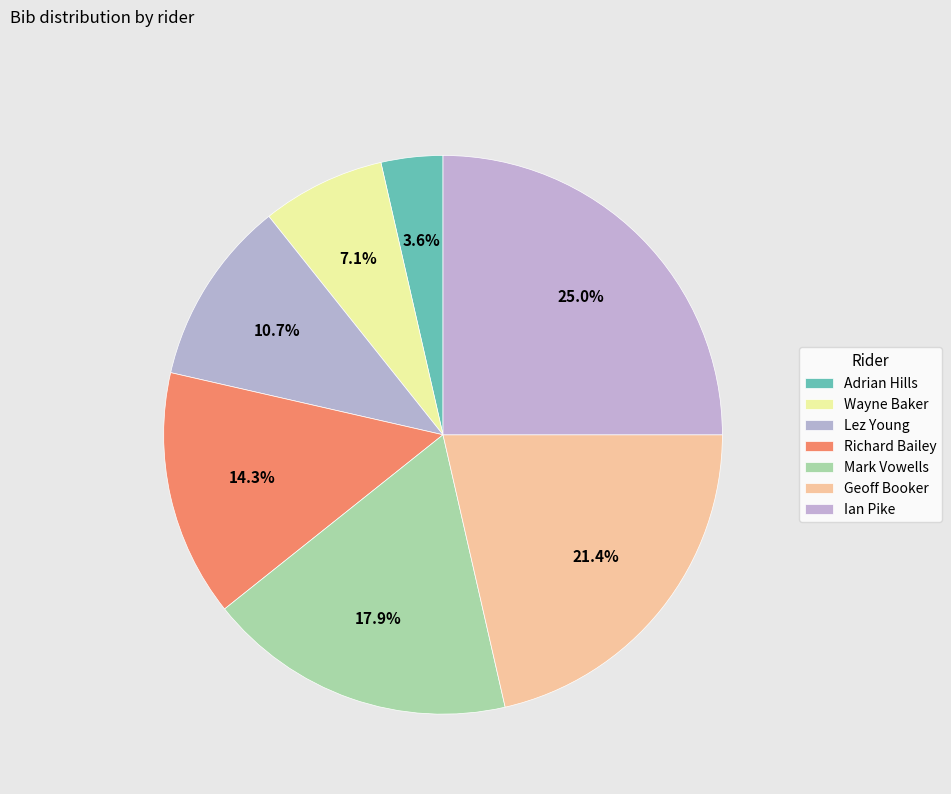

Which slice is the smallest?

Adrian Hills